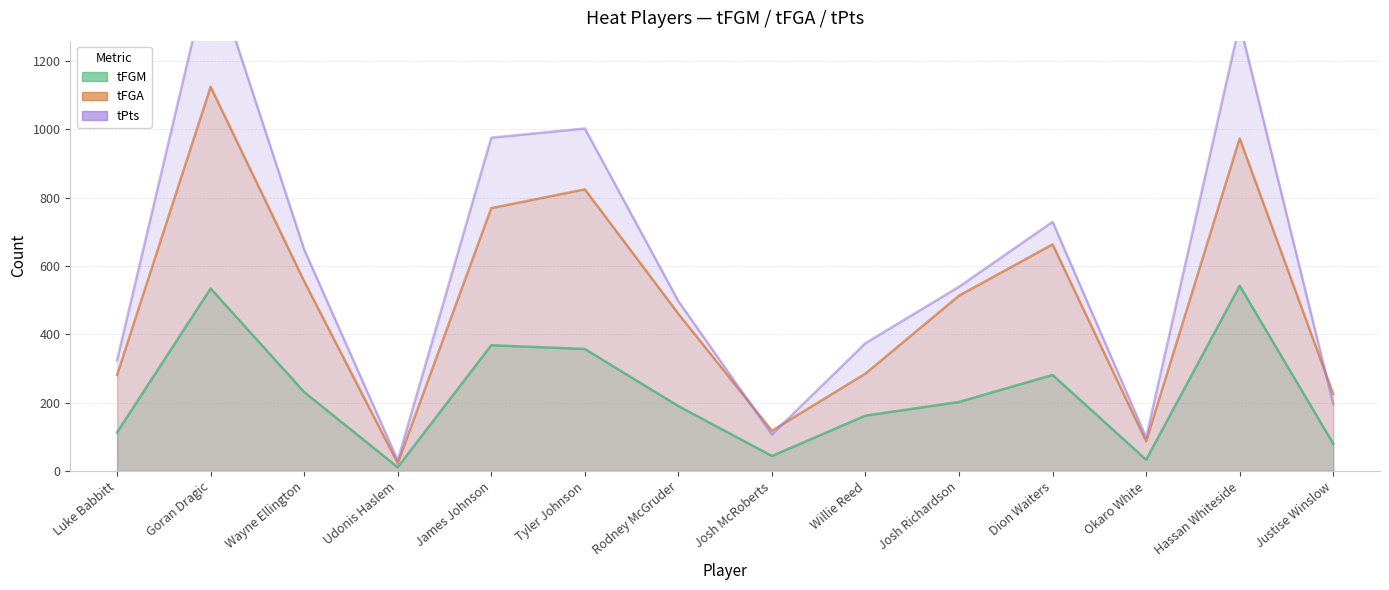

What is the smallest value displayed?

11